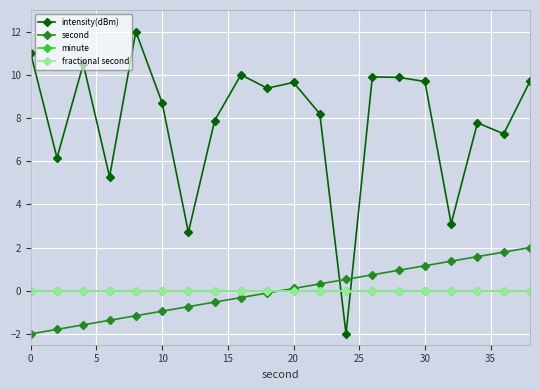

How many lines are shown in the chart?

4